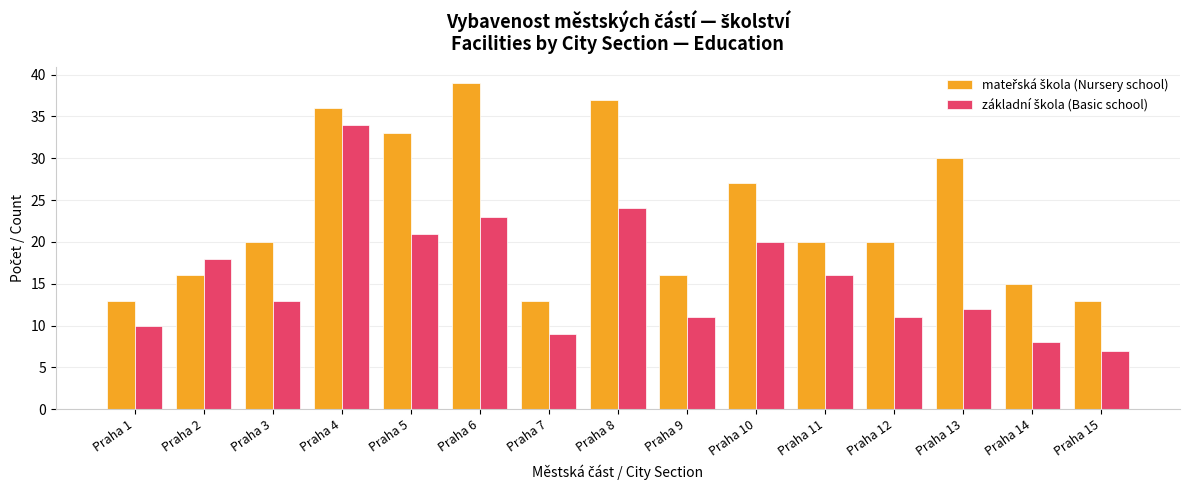

At which category does the chart reach its peak across all series?

Praha 6